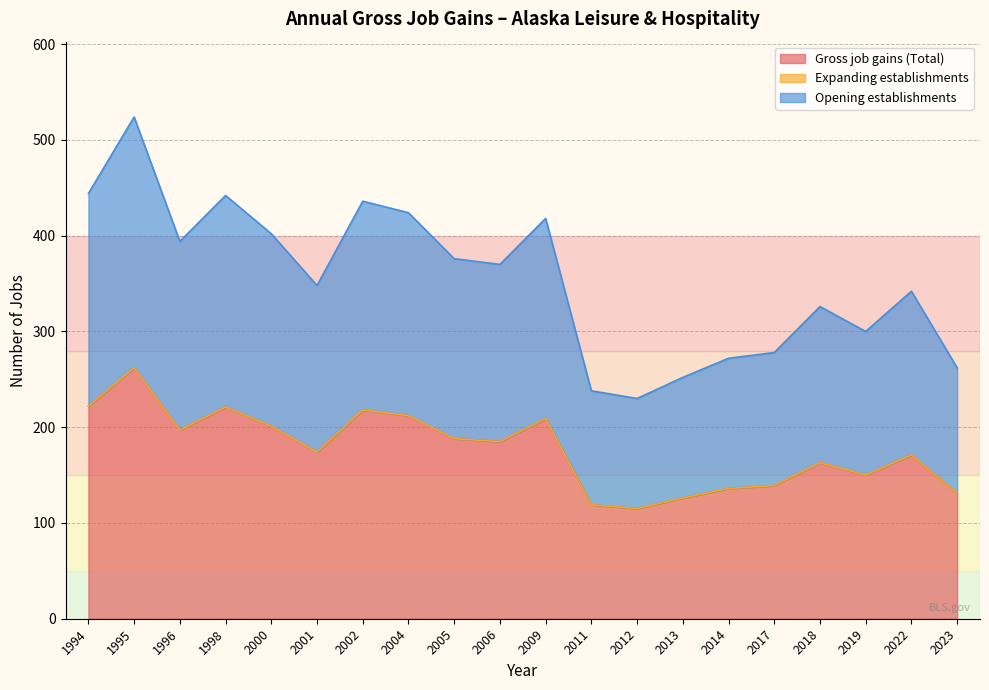

Does the chart display data point markers on the line(s)?

No